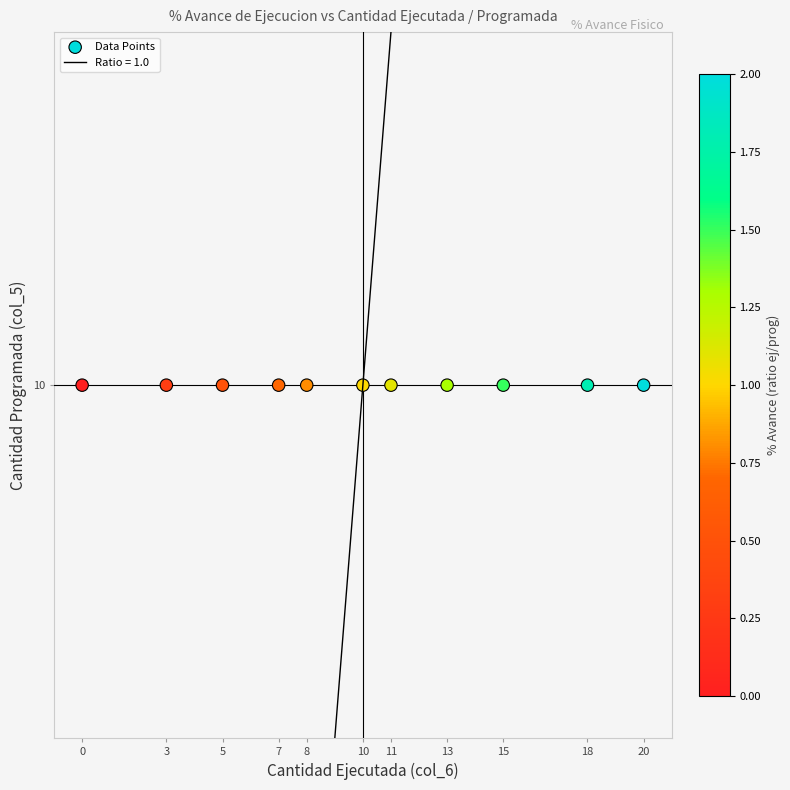

How many categories are shown in the chart?

11